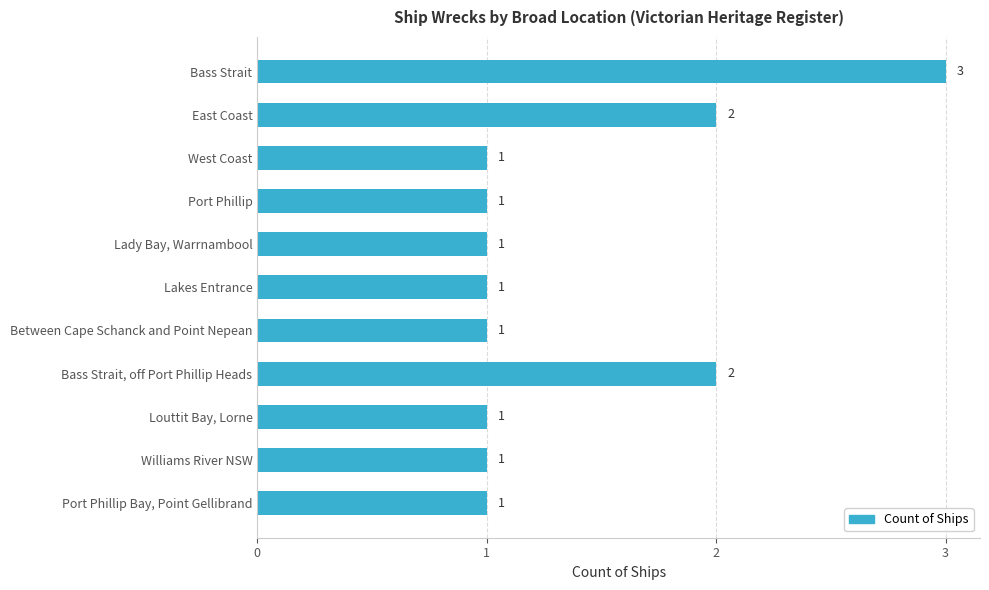

What is the sum of all values?

15